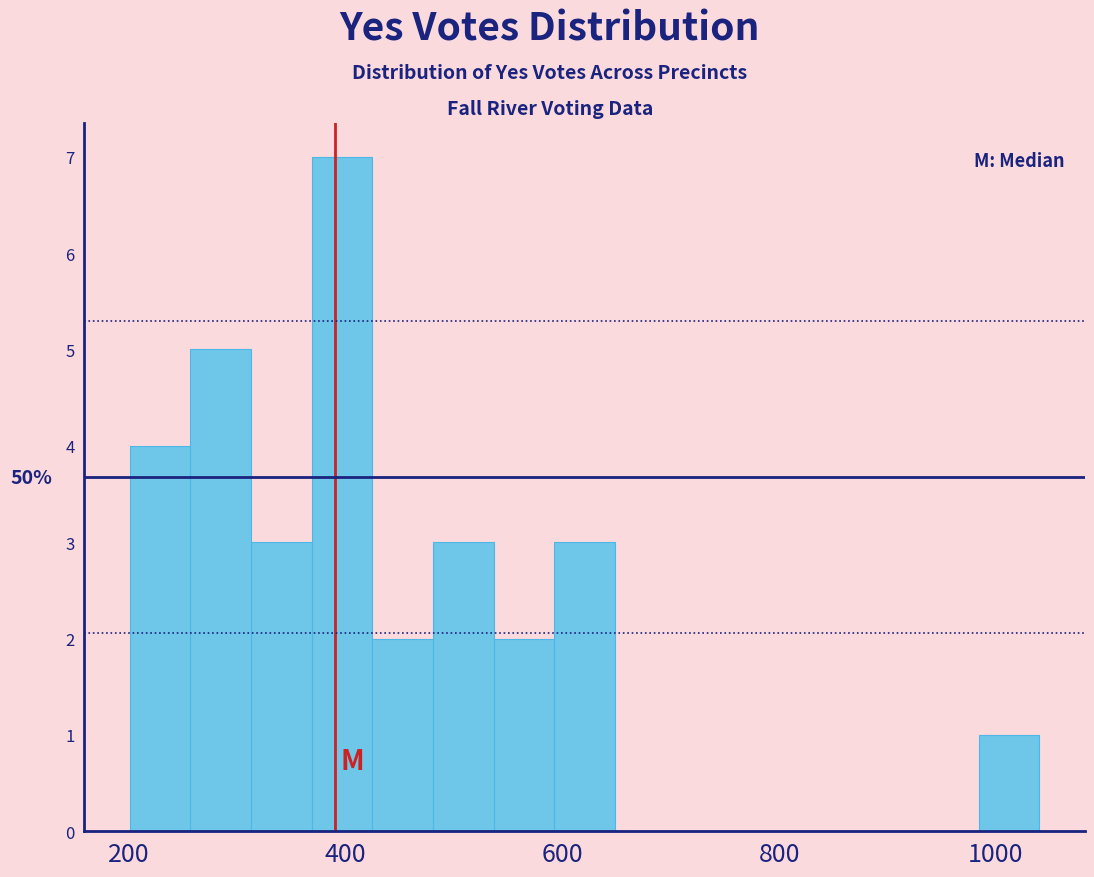

Around what value on the x-axis is the tallest bar? Give the approximate position of its centre, as read against the axis.

400